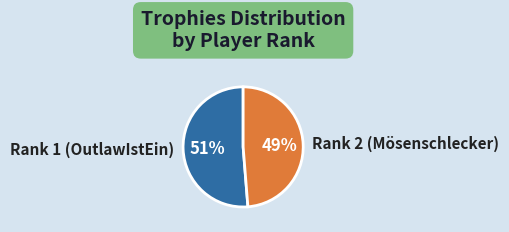

What is the largest slice in the pie chart?

Rank 1 (OutlawIstEin)